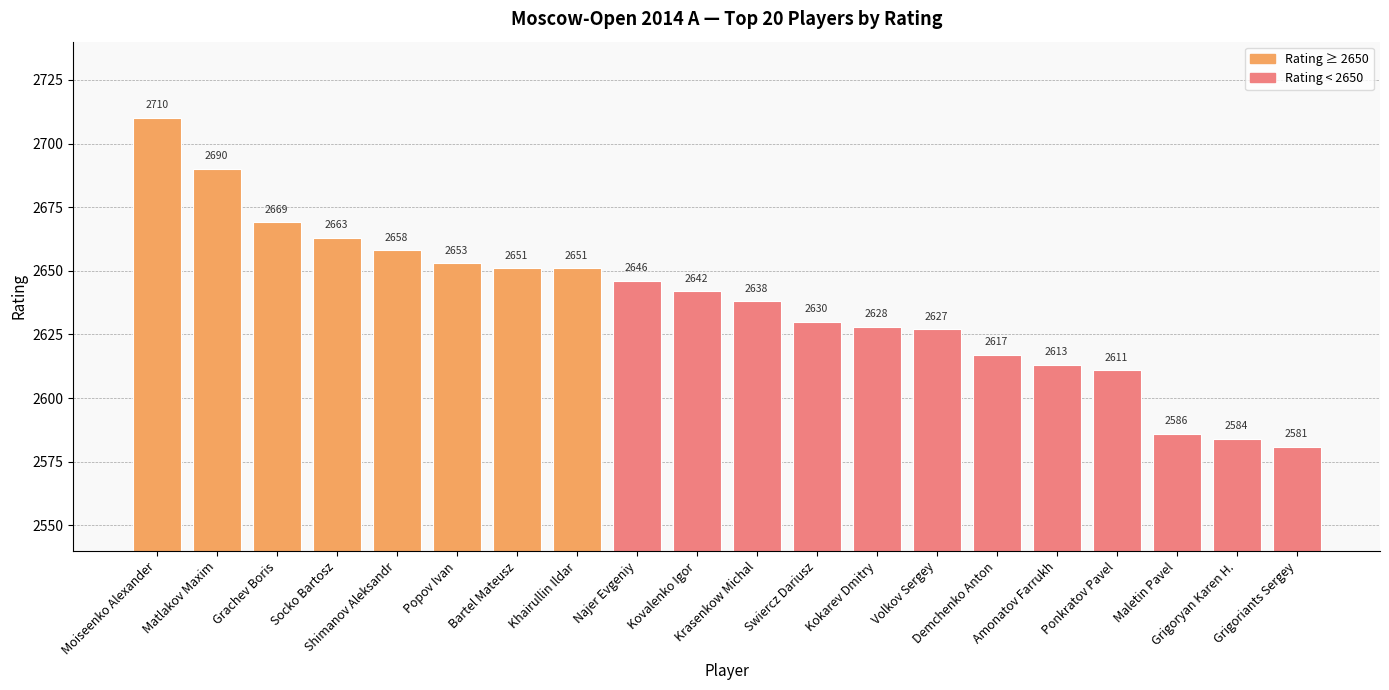

Does the chart contain any negative values?

No